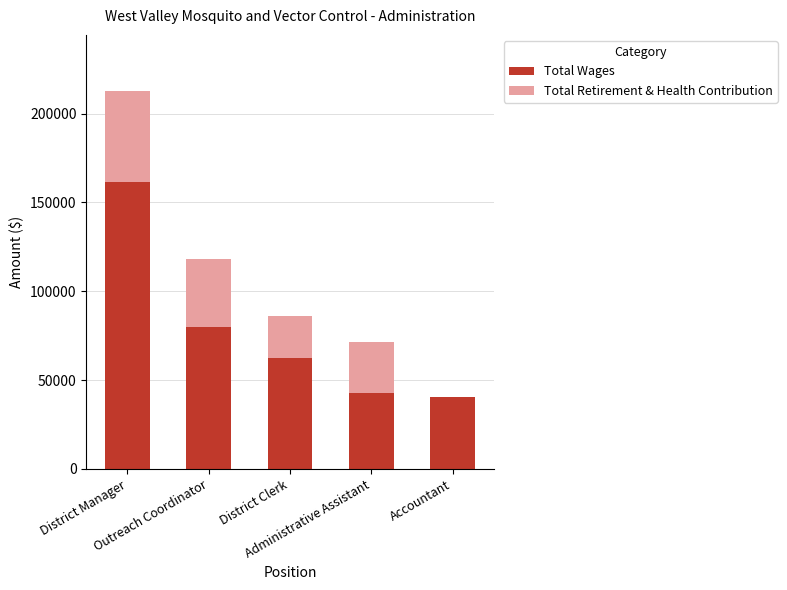

What is the maximum value for Total Wages?

161638